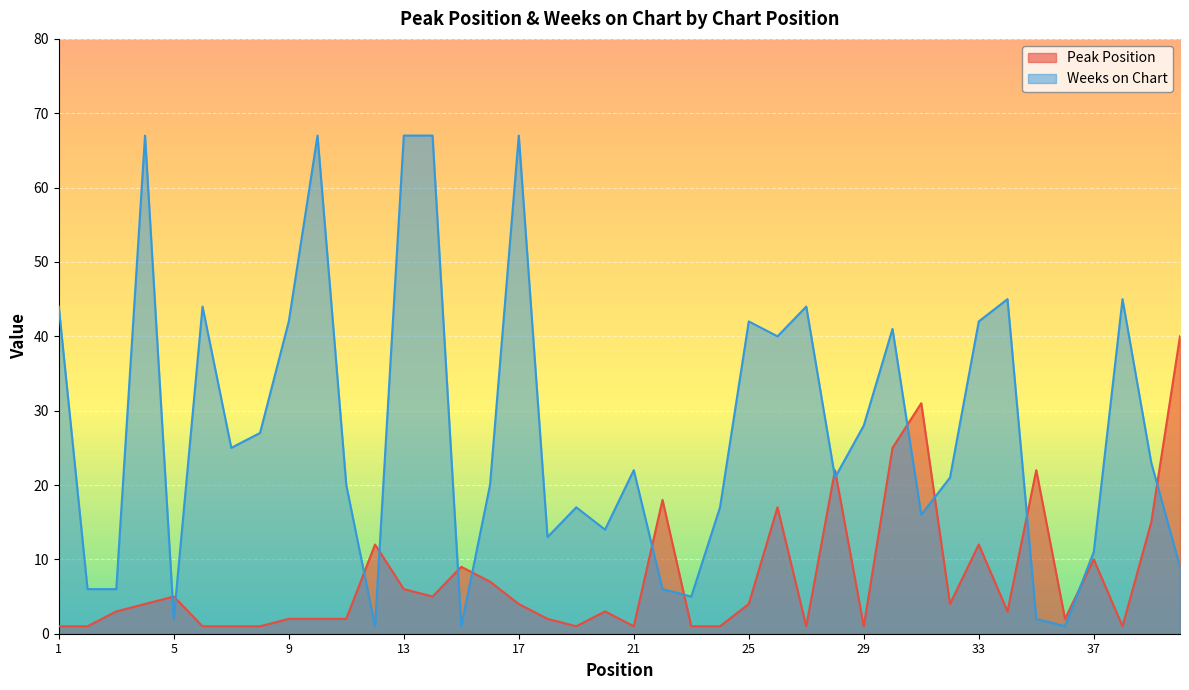

At 23, list the series in order from largest to smallest.

Weeks on Chart, Peak Position